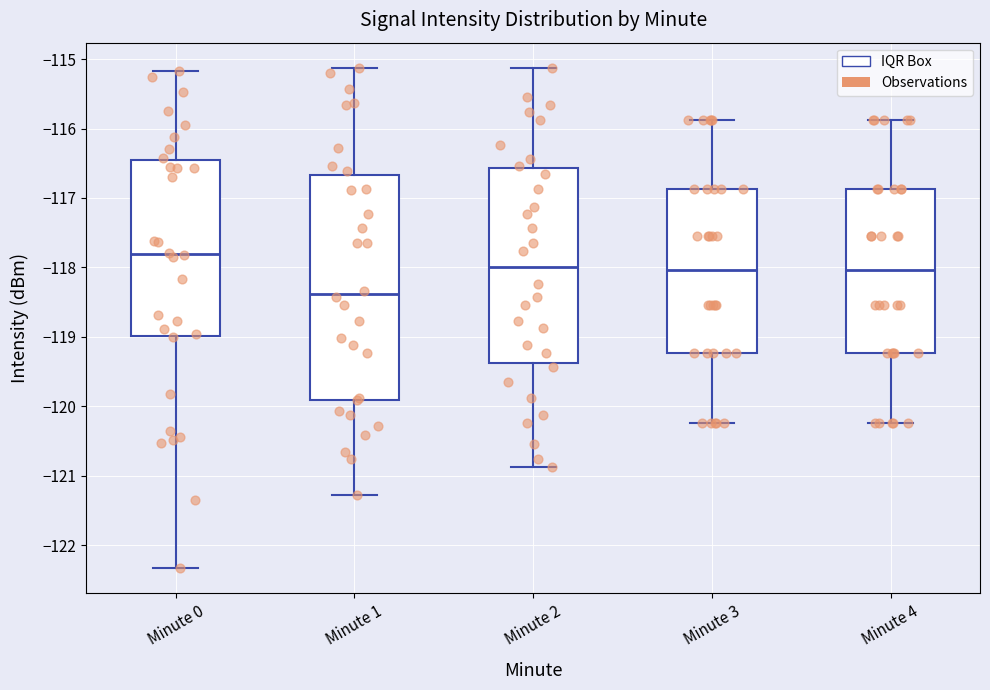

Comparing the boxes themselves (not the whiskers), which one is the tallest?

Minute 1